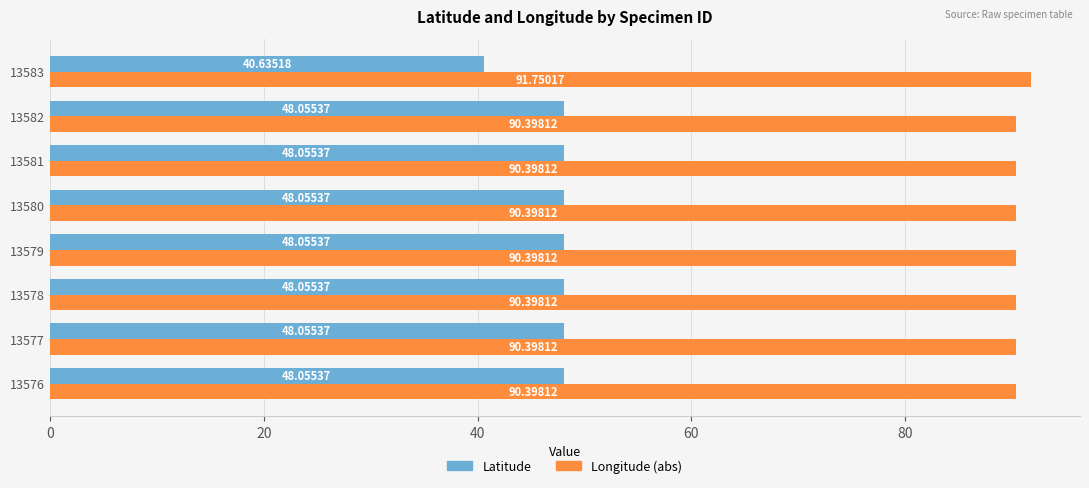

At how many categories does at least one series exceed 75?

8